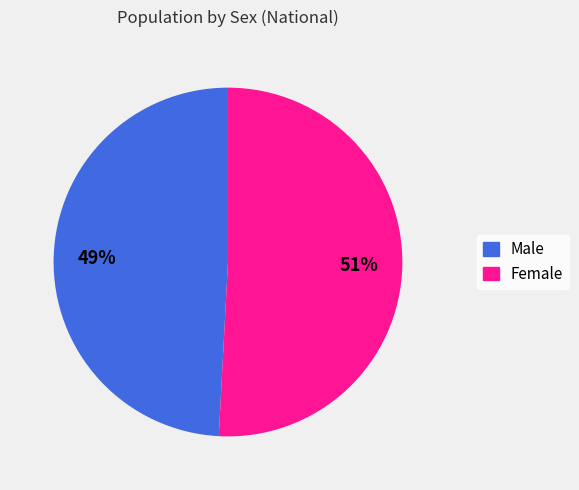

Approximately how many times larger is the value at Female compared to Male?

1.0